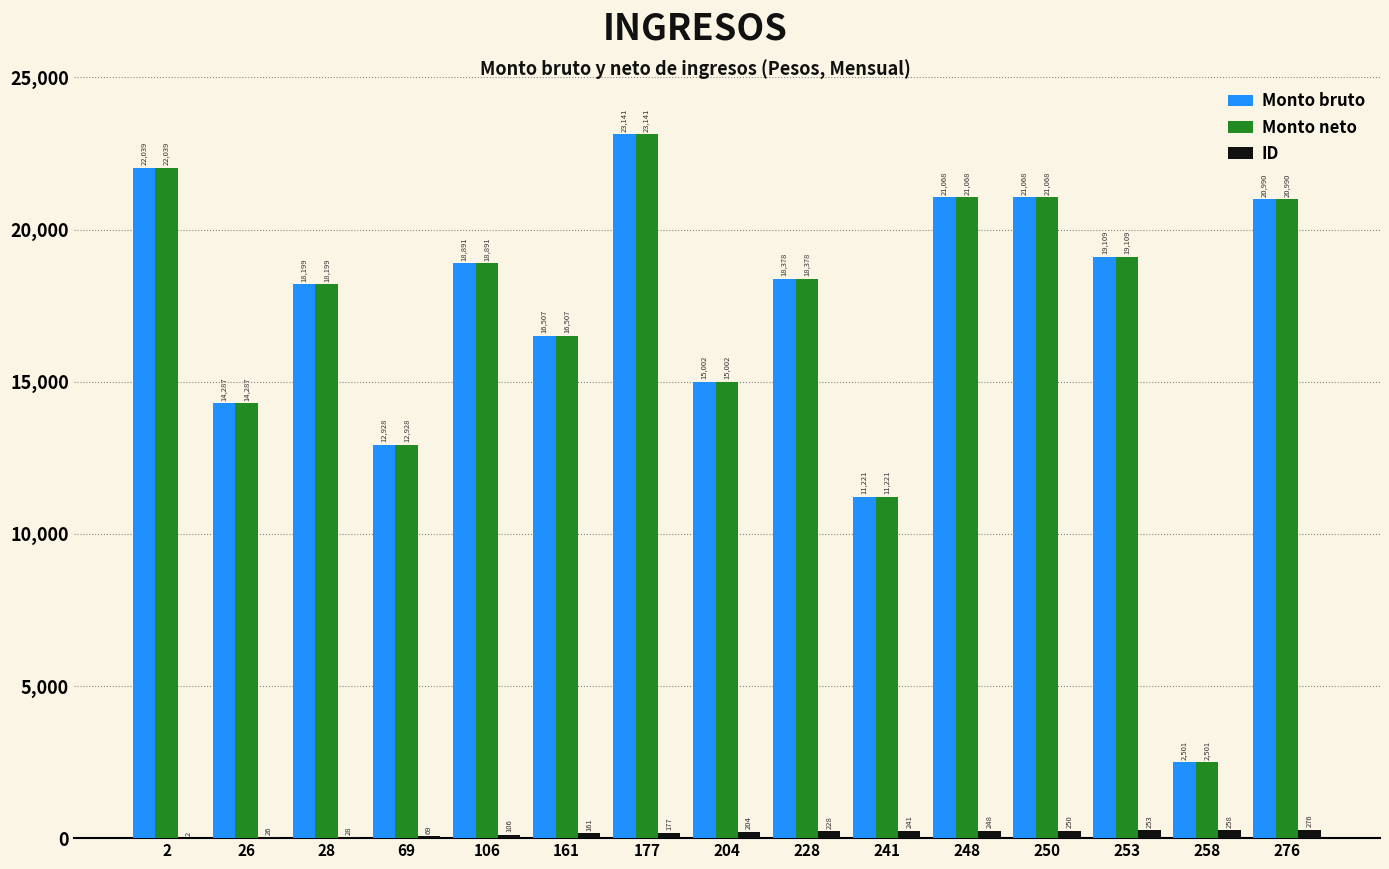

What is the maximum value shown in the chart?

23141.4